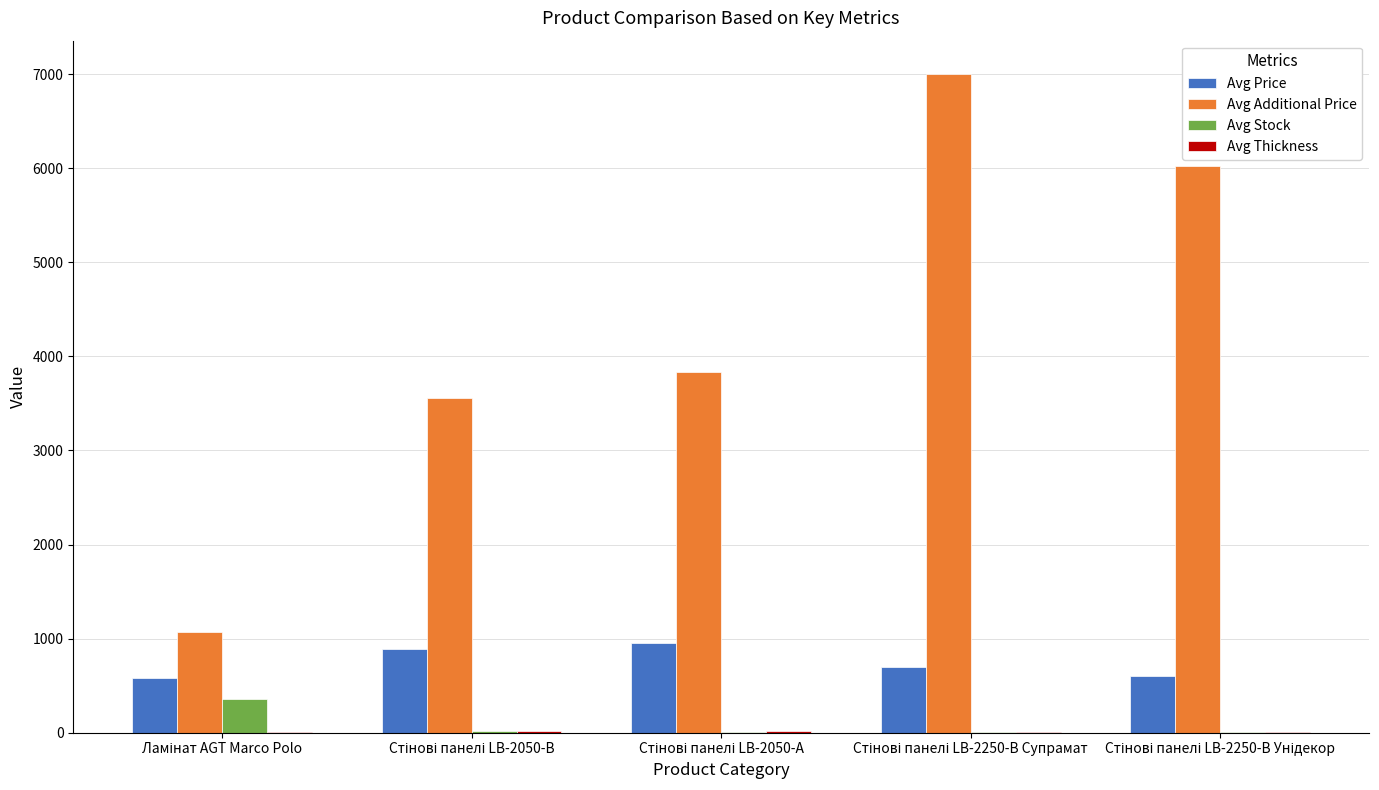

What is the sum of all Avg Stock values?

404.4